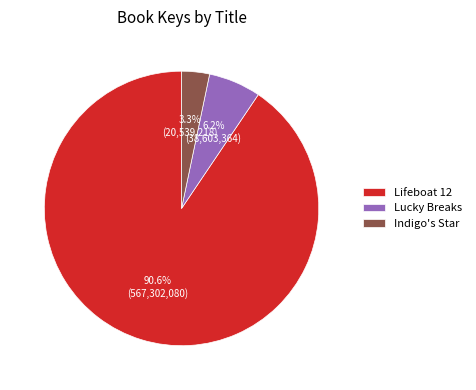

To the nearest percent, what percentage of the pie is Lucky Breaks?

6%